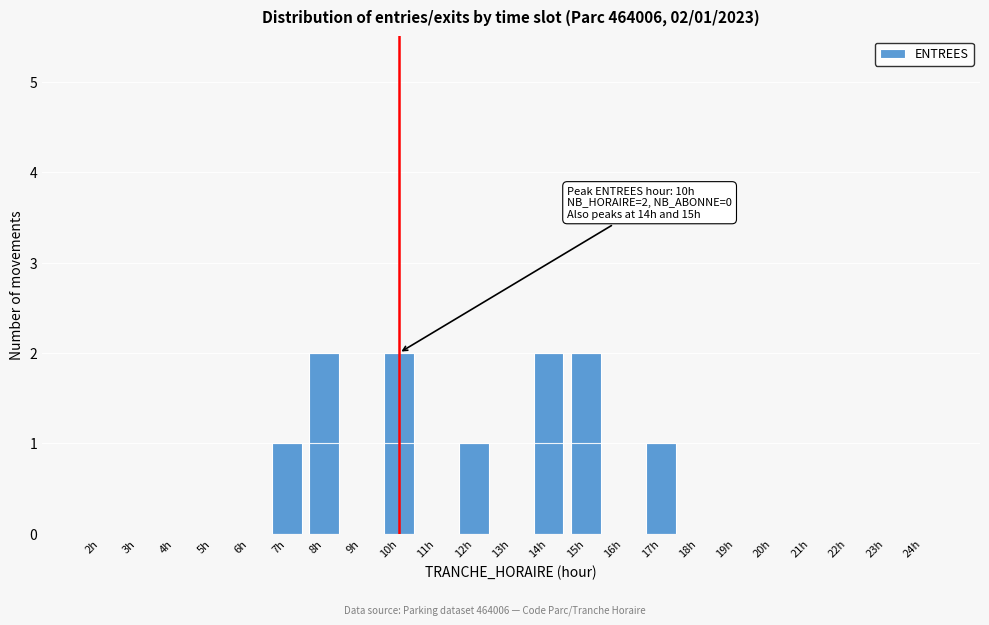

Reading left to right, list all the values displayed in this chart.

2h=0	3h=0	4h=0	5h=0	6h=0	7h=1	8h=2	9h=0	10h=2	11h=0	12h=1	13h=0	14h=2	15h=2	16h=0	17h=1	18h=0	19h=0	20h=0	21h=0	22h=0	23h=0	24h=0